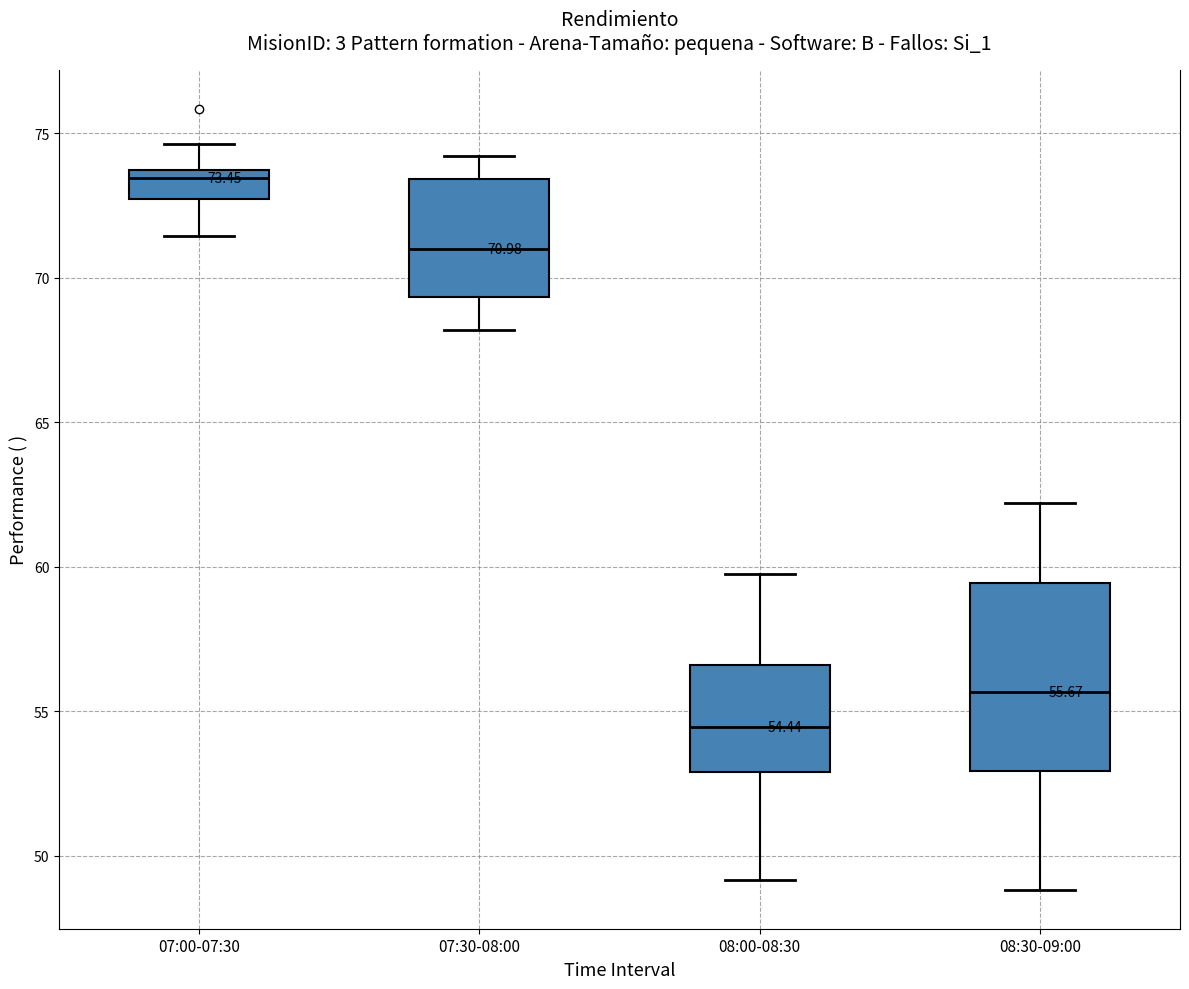

Which box's median line is the highest?

07:00-07:30